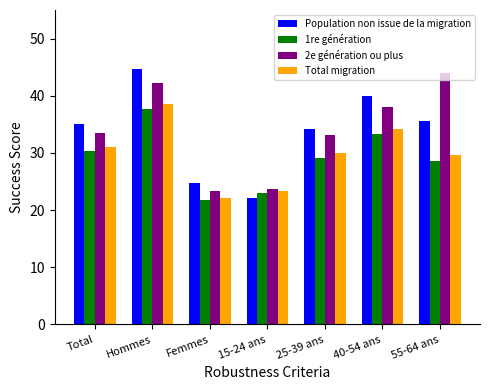

Between Hommes and 55-64 ans, which series saw the biggest shift?

1re génération